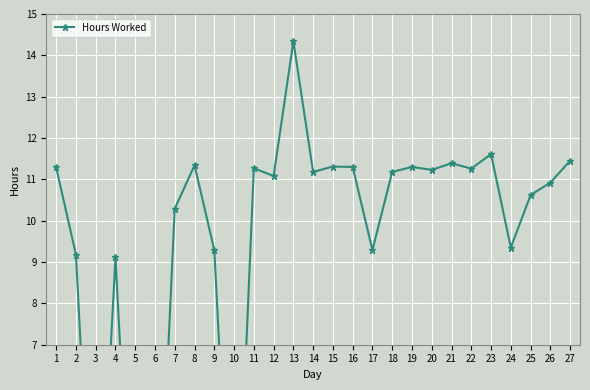

The chart shows a value of 11.3 at 1. True or false?

True